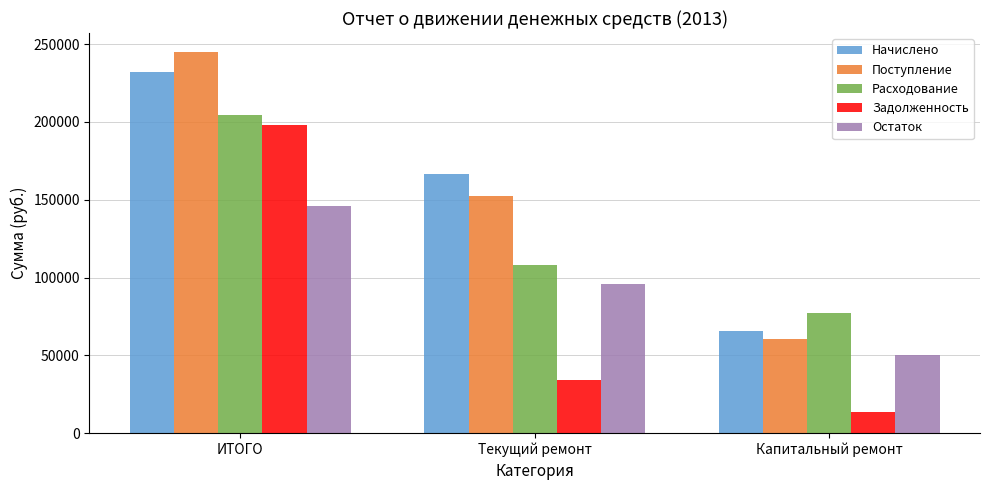

Between Текущий ремонт and Капитальный ремонт, which series saw the biggest shift?

Начислено